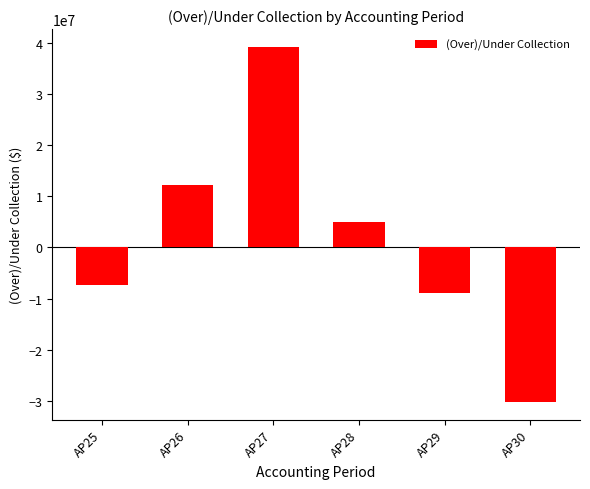

What is the minimum value shown in the chart?

-30223558